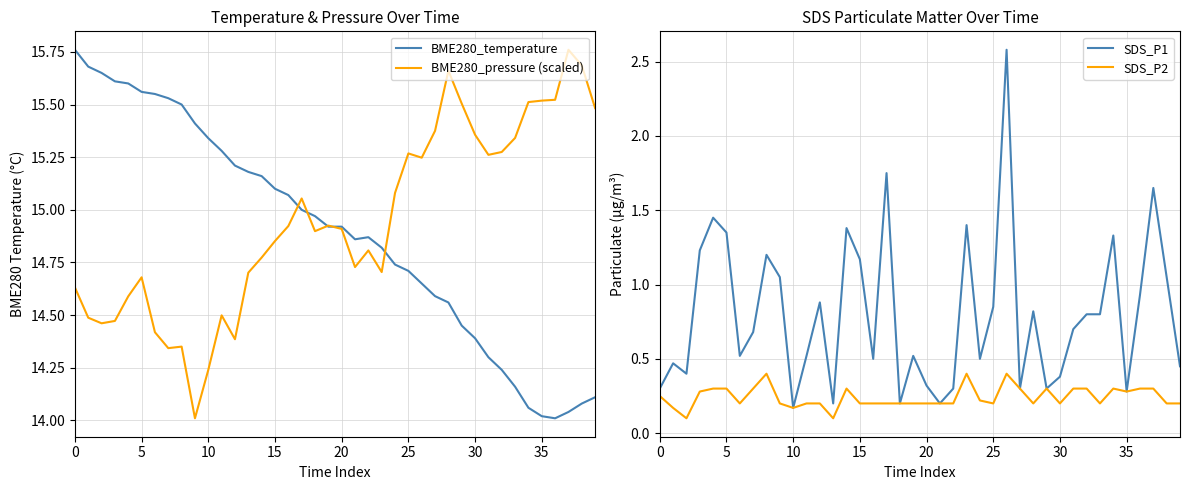

Reading left to right, list all the values displayed in this chart.

BME280_temperature: 15.8	15.7	15.7	15.6	15.6	15.6	15.6	15.5	15.5	15.4	15.3	15.3	15.2	15.2	15.2	15.1	15.1	15.0	15.0	14.9	14.9	14.9	14.9	14.8	14.7	14.7	14.7	14.6	14.6	14.4	14.4	14.3	14.2	14.2	14.1	14.0	14.0	14.0	14.1	14.1
BME280_pressure (scaled): 14.6	14.5	14.5	14.5	14.6	14.7	14.4	14.3	14.4	14.0	14.2	14.5	14.4	14.7	14.8	14.9	14.9	15.1	14.9	14.9	14.9	14.7	14.8	14.7	15.1	15.3	15.2	15.4	15.7	15.5	15.4	15.3	15.3	15.3	15.5	15.5	15.5	15.8	15.7	15.5
SDS_P1: 0.3	0.5	0.4	1.2	1.4	1.4	0.5	0.7	1.2	1.1	0.2	0.5	0.9	0.2	1.4	1.2	0.5	1.8	0.2	0.5	0.3	0.2	0.3	1.4	0.5	0.8	2.6	0.3	0.8	0.3	0.4	0.7	0.8	0.8	1.3	0.3	0.9	1.6	1.1	0.5
SDS_P2: 0.2	0.2	0.1	0.3	0.3	0.3	0.2	0.3	0.4	0.2	0.2	0.2	0.2	0.1	0.3	0.2	0.2	0.2	0.2	0.2	0.2	0.2	0.2	0.4	0.2	0.2	0.4	0.3	0.2	0.3	0.2	0.3	0.3	0.2	0.3	0.3	0.3	0.3	0.2	0.2